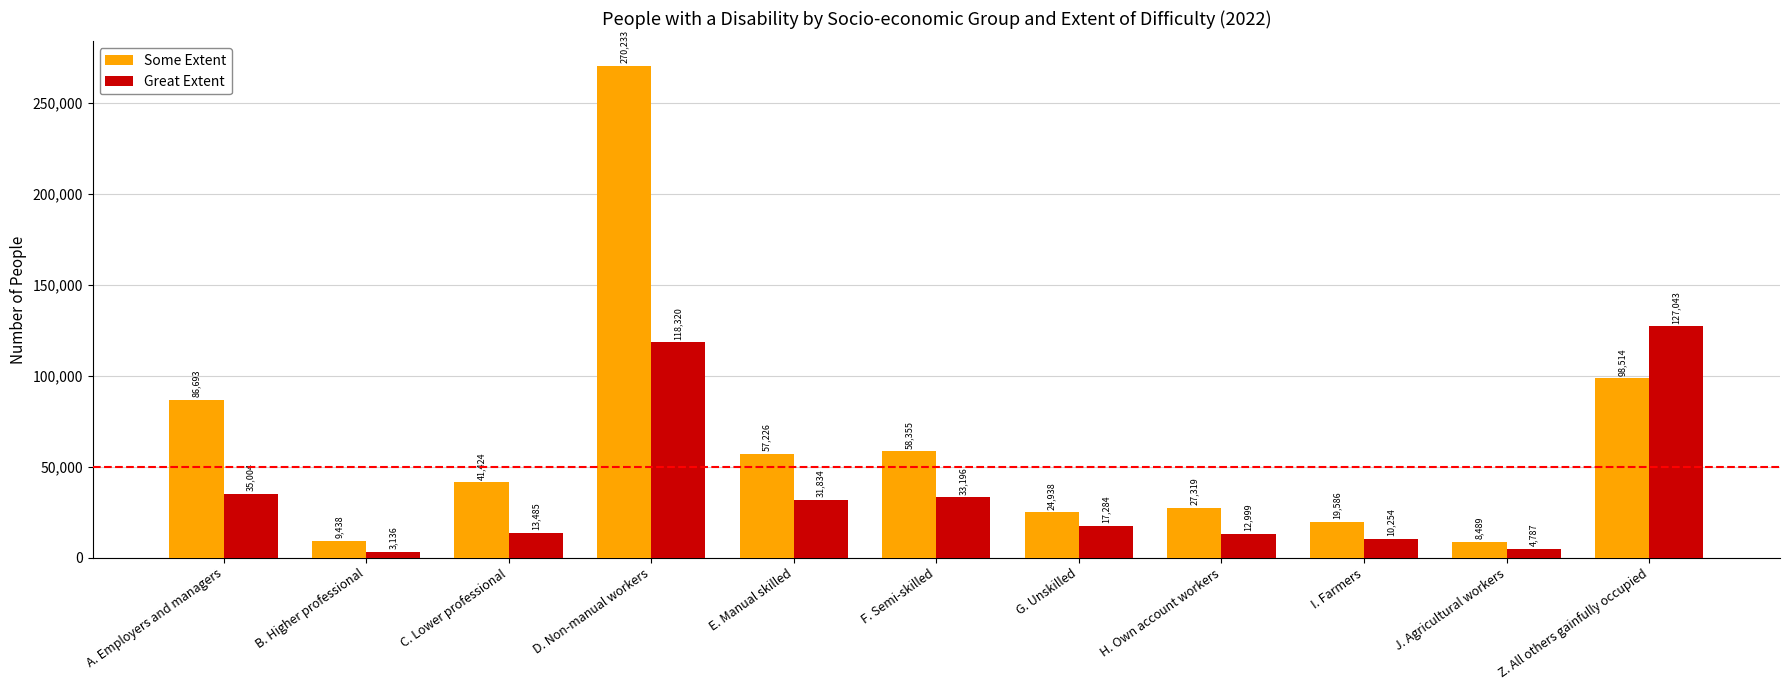

At which label does Great Extent reach its minimum?

B. Higher professional